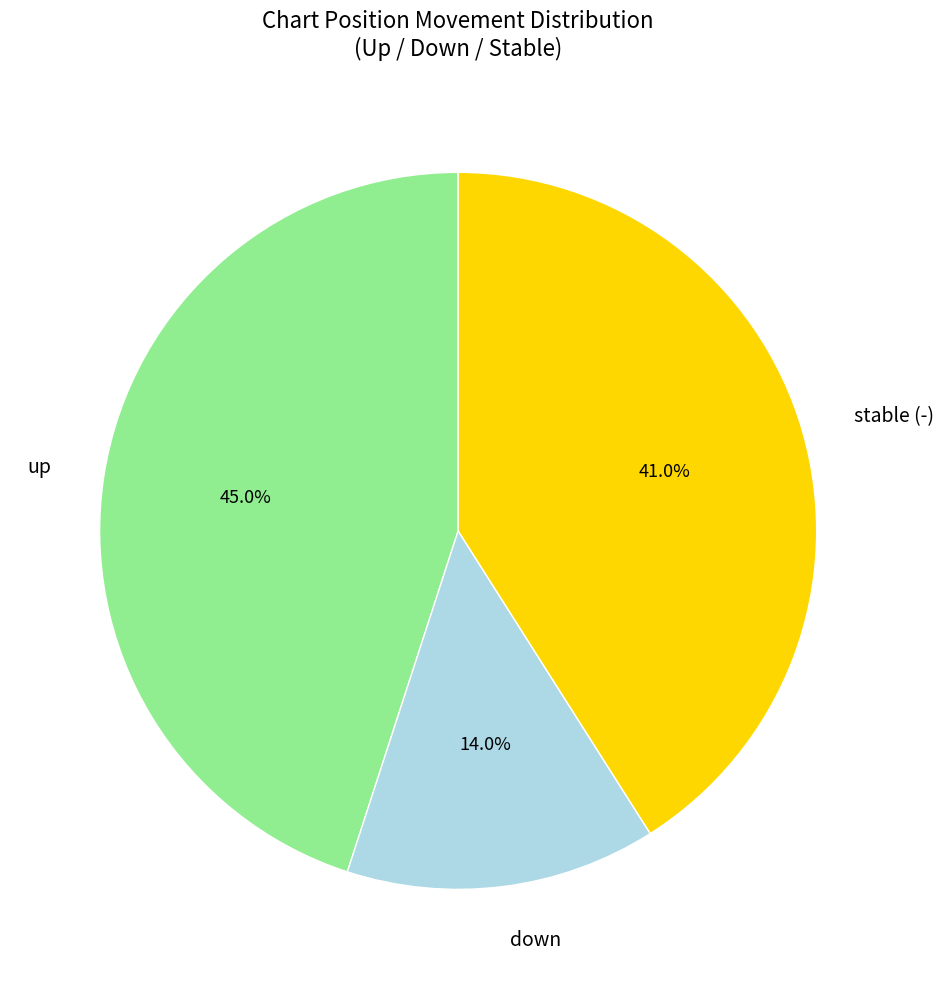

Count the number of slices in the pie.

3